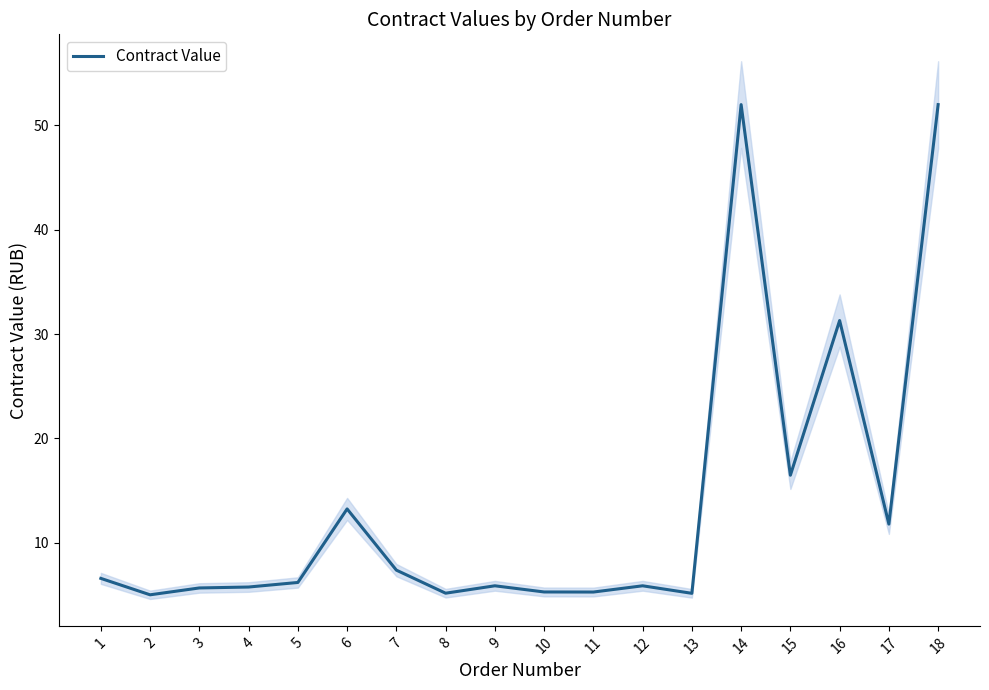

Reading left to right, transcribe all the data shown in this chart.

1=6.6	2=5.0	3=5.7	4=5.7	5=6.2	6=13.2	7=7.4	8=5.2	9=5.9	10=5.3	11=5.3	12=5.9	13=5.1	14=52.0	15=16.5	16=31.3	17=11.8	18=52.0